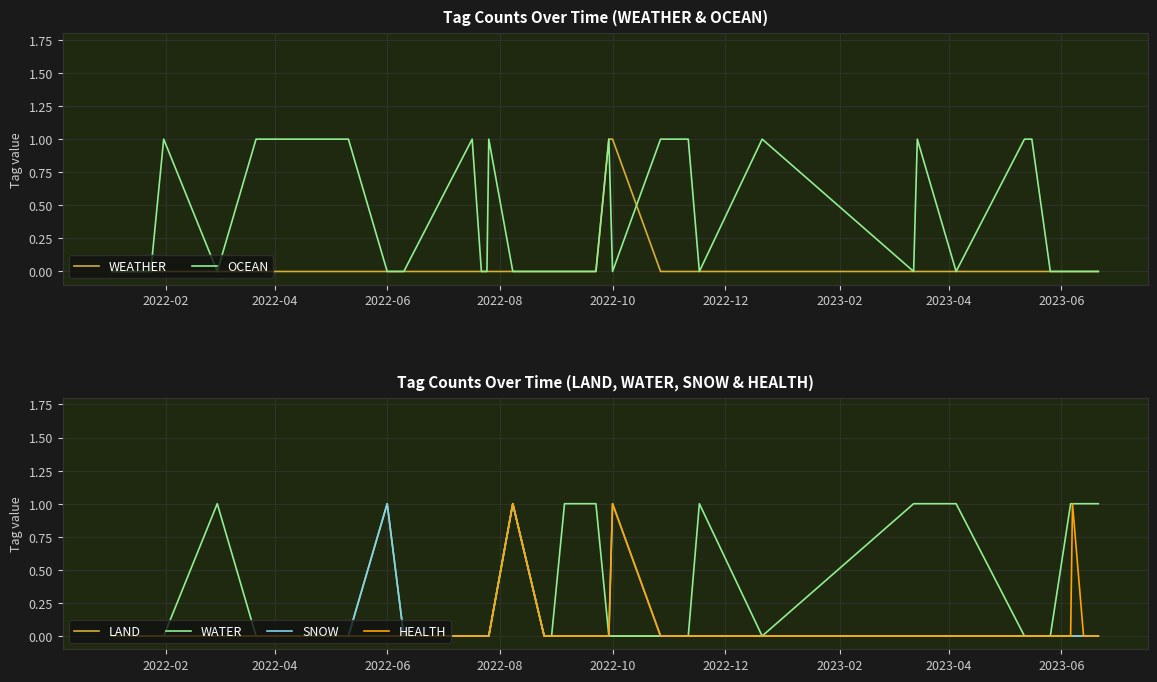

Is the value of SNOW at 2023-04 greater than the value of HEALTH at 24?

No